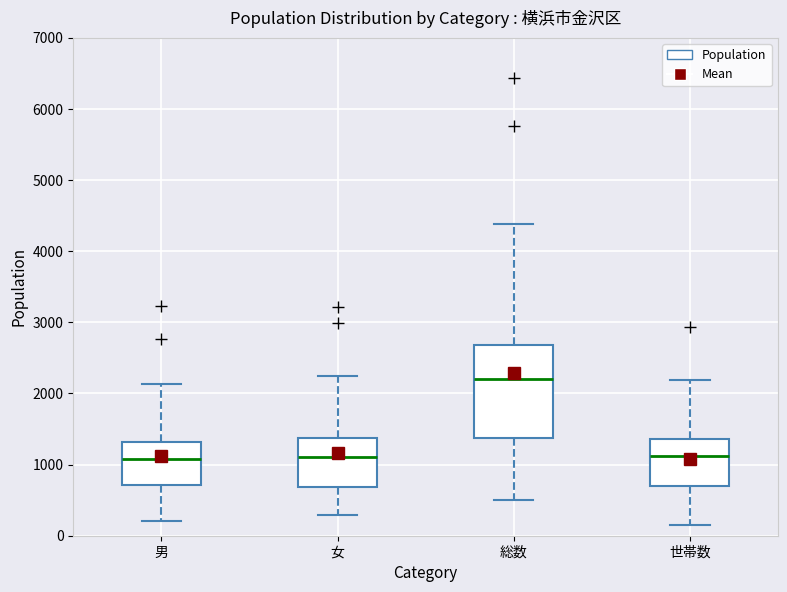

Which box is the tallest, from its lower edge to its upper edge?

総数